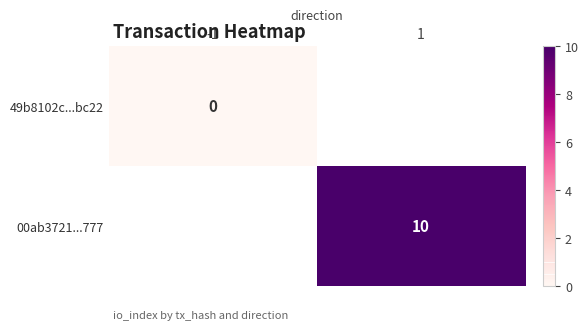

True or false: 00ab3721...777 has a value of 15 at 1.

False